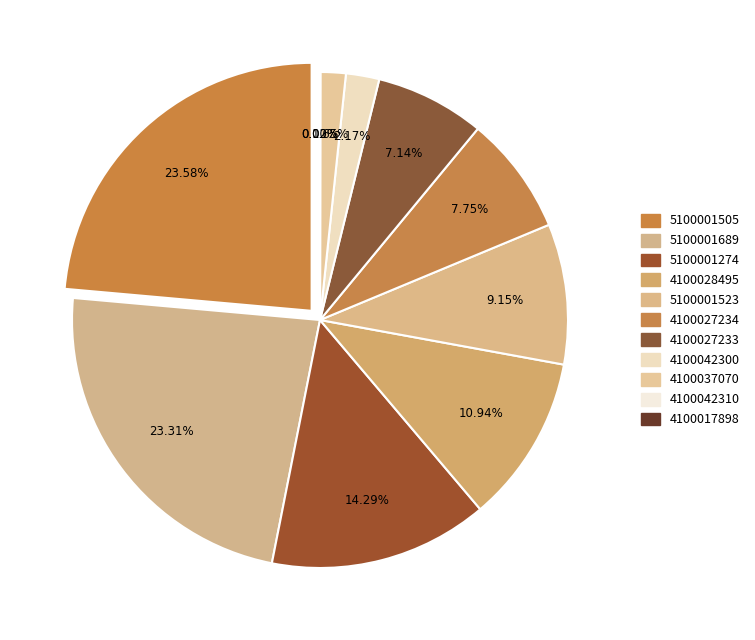

What is the change in value from 4100042300 to 5100001523?

+8885000.0